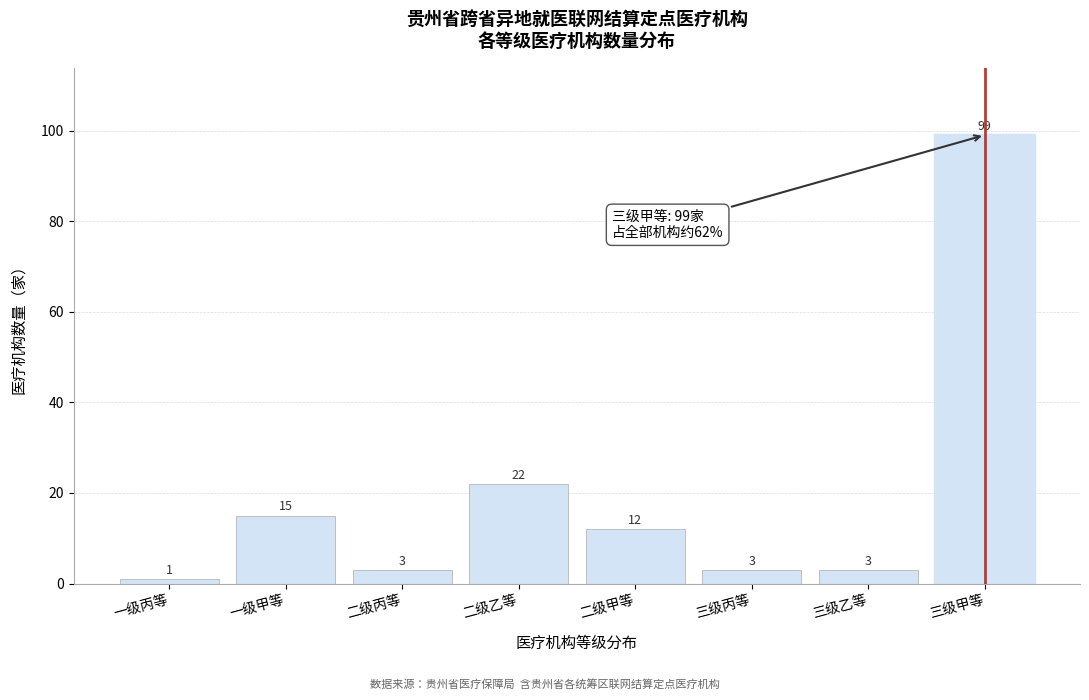

Reading left to right, extract all data points from this chart.

1	15	3	22	12	3	3	99